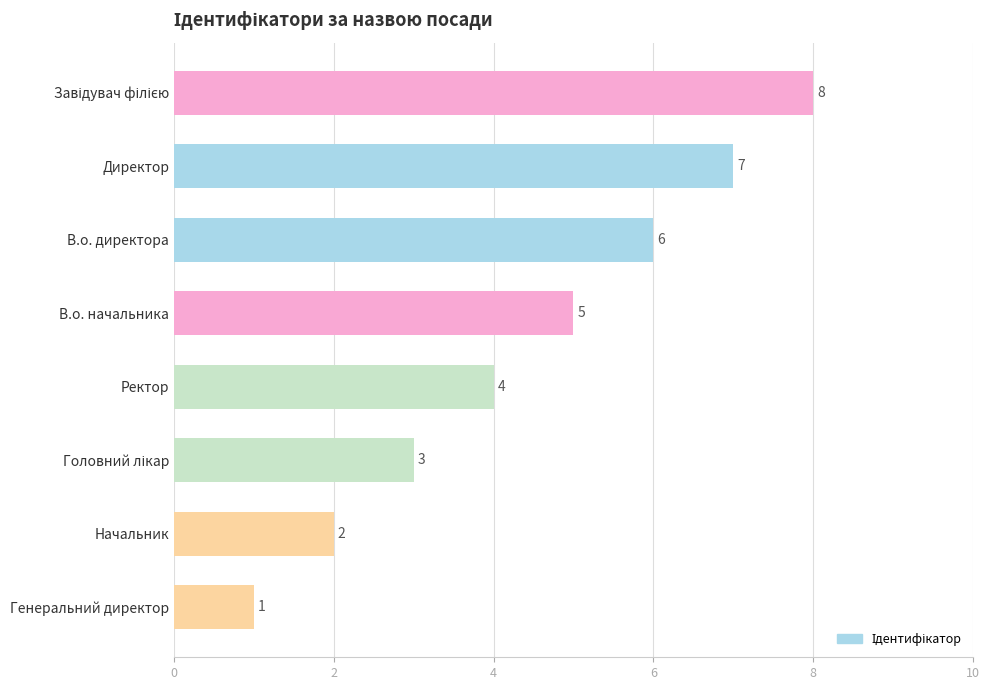

The chart shows a value of 1 at В.о. начальника. True or false?

False